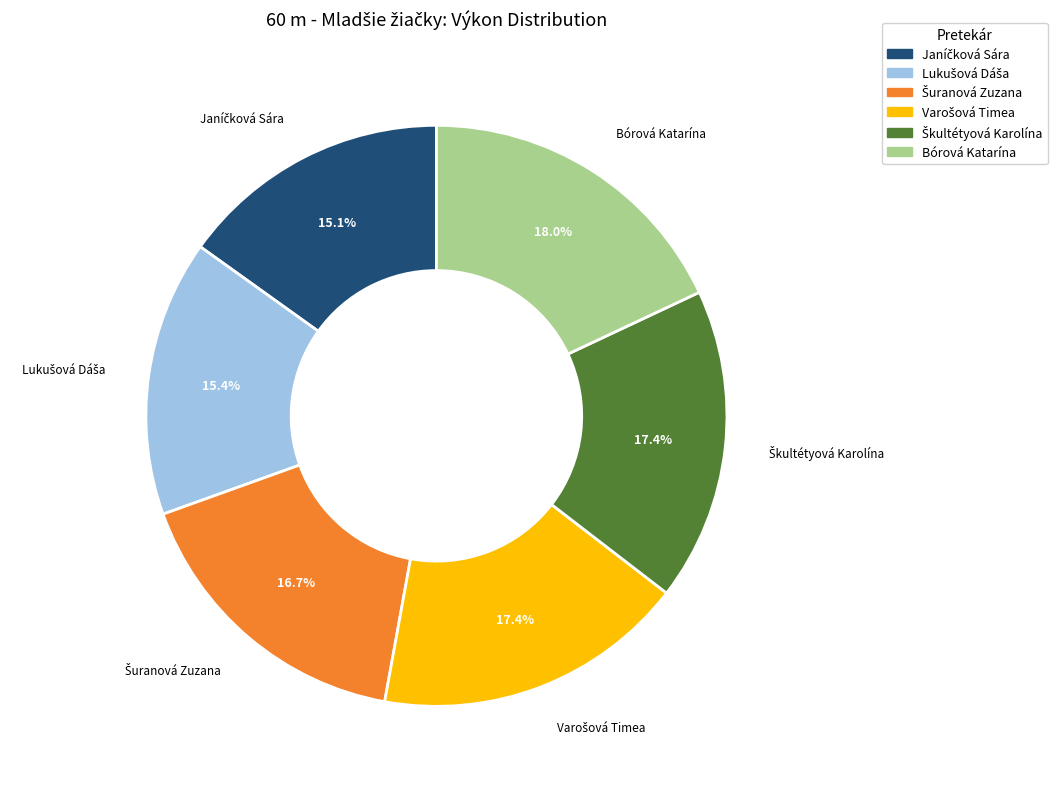

Is there any slice that represents more than half of the pie?

No